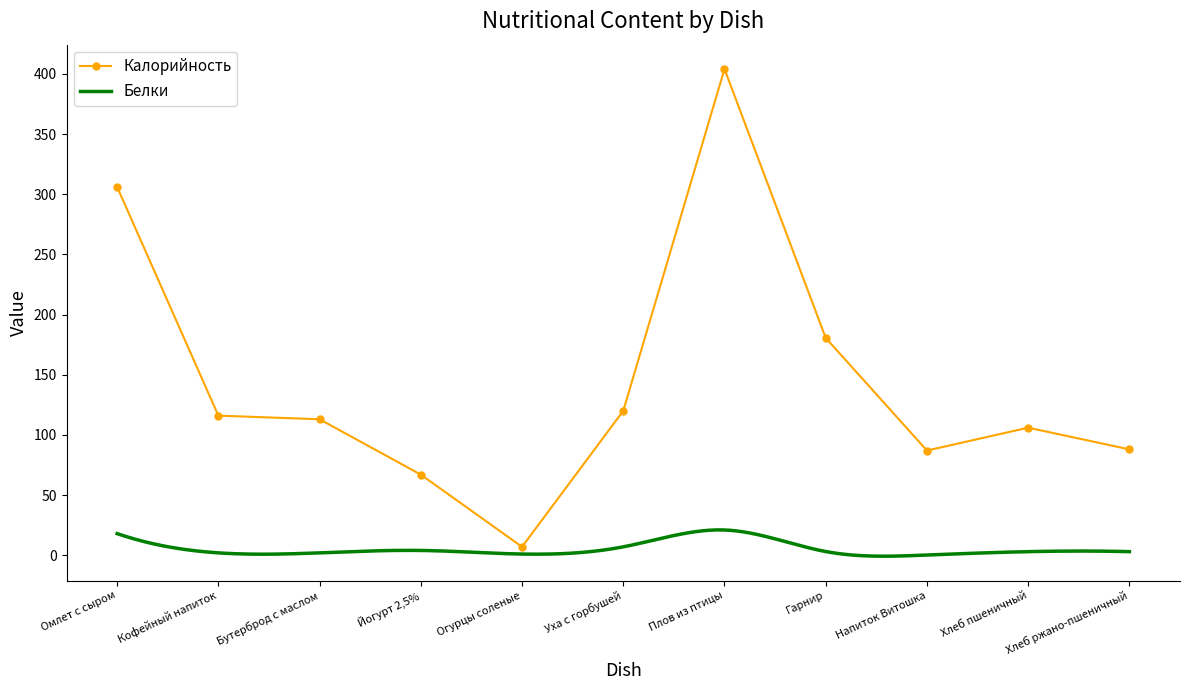

At which category does the data reach its first local peak?

Плов из птицы